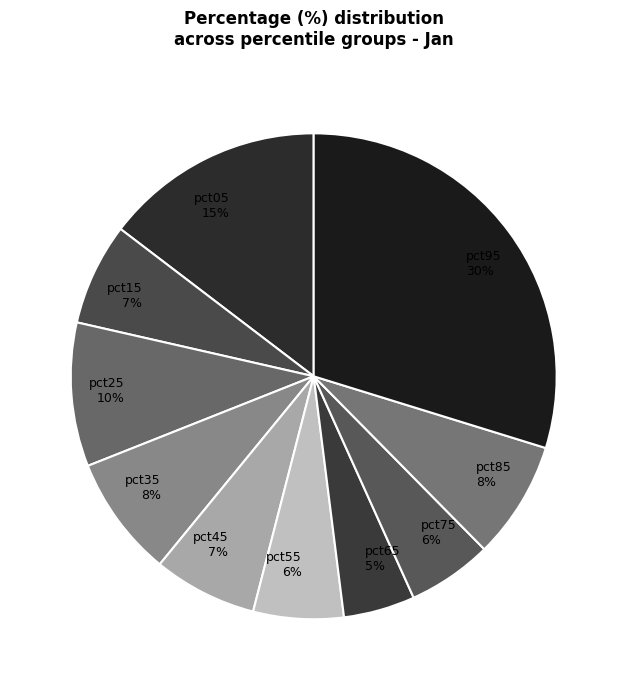

Is the sum of pct65 5% and pct15 7% greater than half?

No